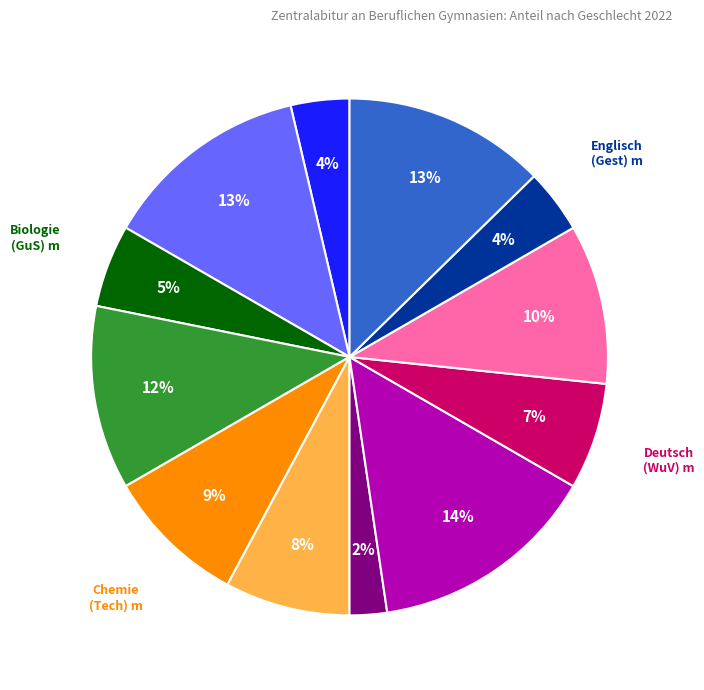

Is there any slice that represents more than half of the pie?

No